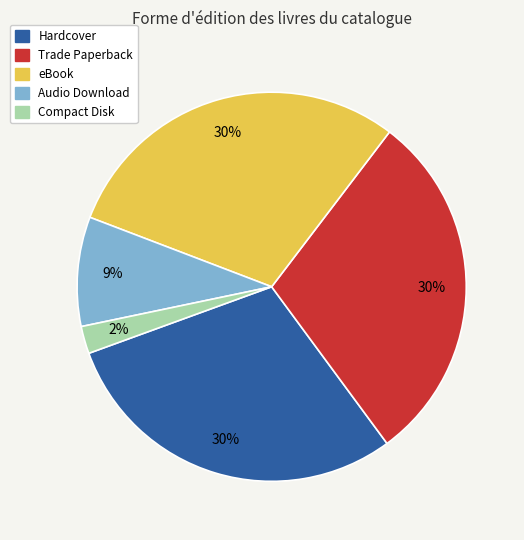

Do eBook and Hardcover together represent more than half of the pie?

Yes